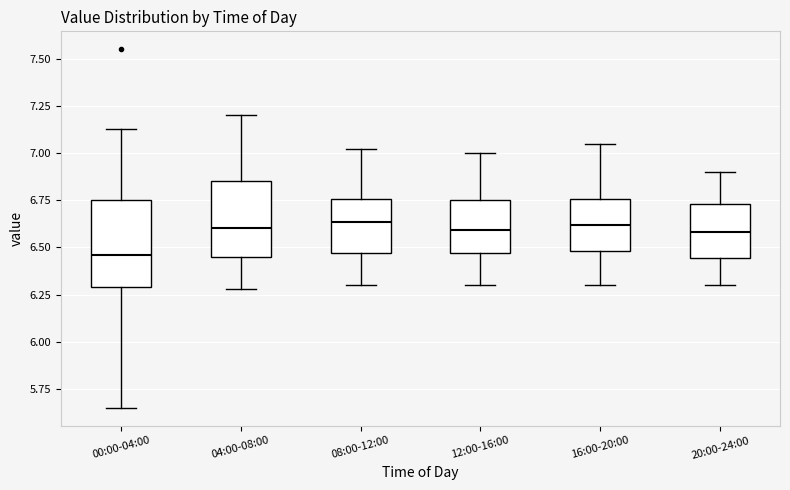

Reading left to right, read every box against the y-axis: the position of its median line, the range the box covers, and the ends of its whiskers. The values are not printed on the chart, so give them approximately, as read against the axis.

00:00-04:00: median 6.45, box 6.30 to 6.75, whiskers 5.65 to 7.15
04:00-08:00: median 6.60, box 6.45 to 6.85, whiskers 6.30 to 7.20
08:00-12:00: median 6.65, box 6.45 to 6.75, whiskers 6.30 to 7.00
12:00-16:00: median 6.60, box 6.45 to 6.75, whiskers 6.30 to 7.00
16:00-20:00: median 6.60, box 6.50 to 6.75, whiskers 6.30 to 7.05
20:00-24:00: median 6.60, box 6.45 to 6.75, whiskers 6.30 to 6.90